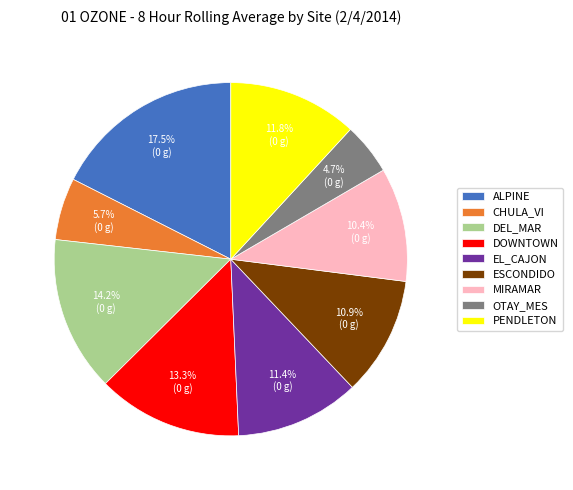

Is PENDLETON the majority of the pie?

No